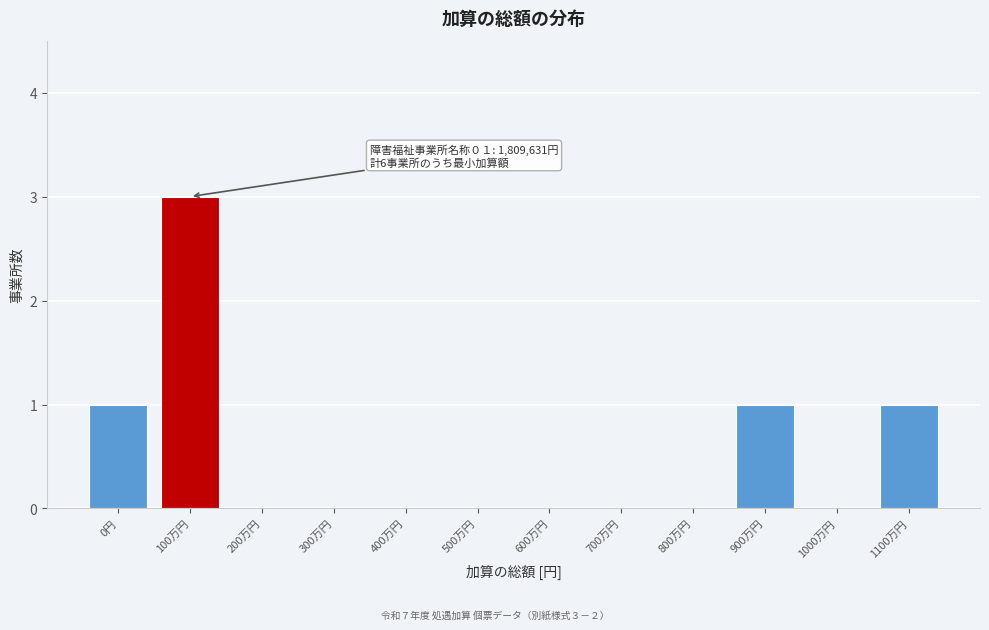

Reading left to right, transcribe all the data shown in this chart.

0円=1	100万円=3	200万円=0	300万円=0	400万円=0	500万円=0	600万円=0	700万円=0	800万円=0	900万円=1	1000万円=0	1100万円=1